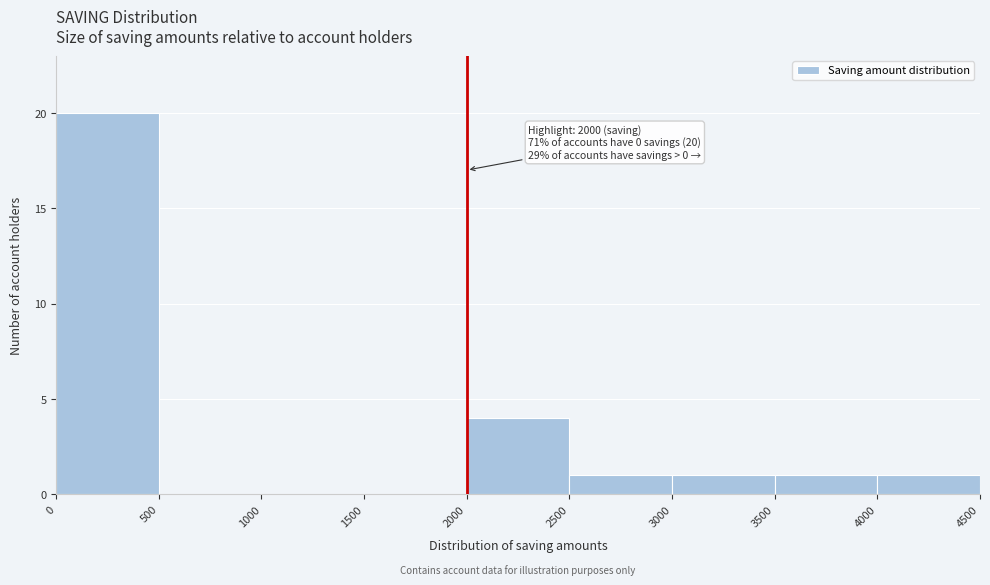

Which range on the x-axis has the tallest bar?

0 to 500